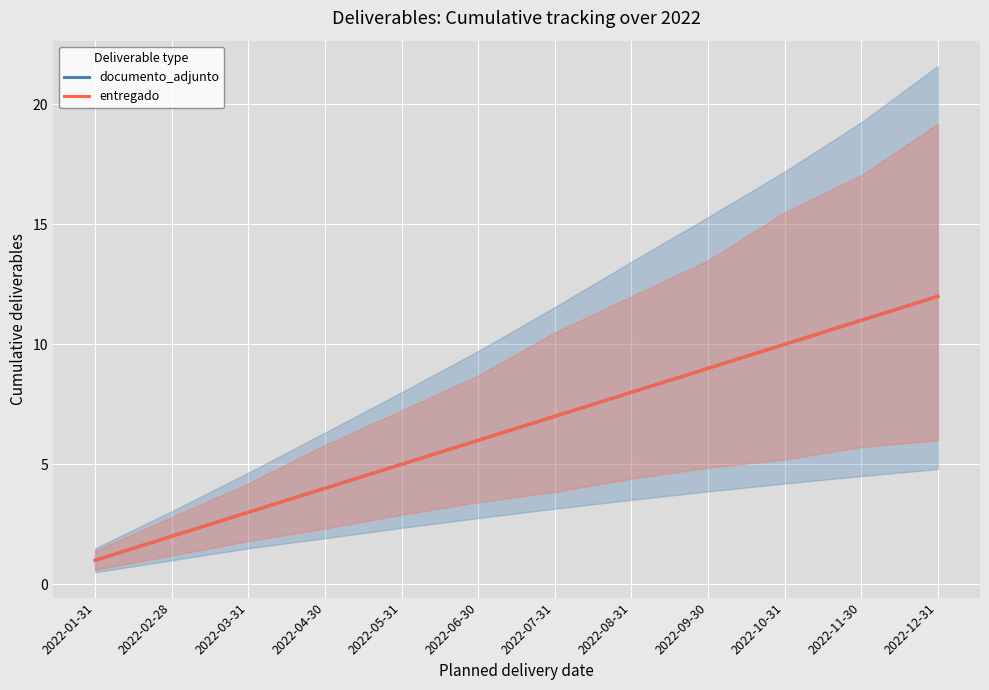

What is the lowest value of the entregado series?

1